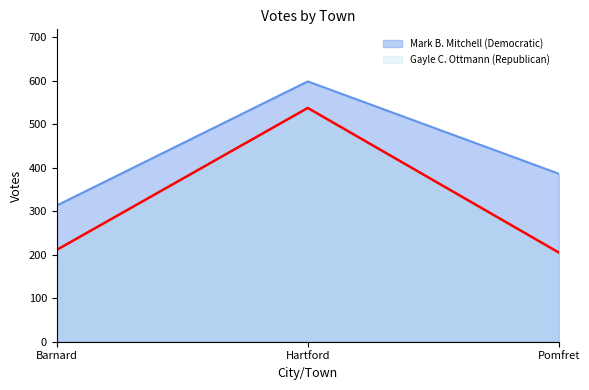

What is the sum of all Mark B. Mitchell (Democratic) values?

1297